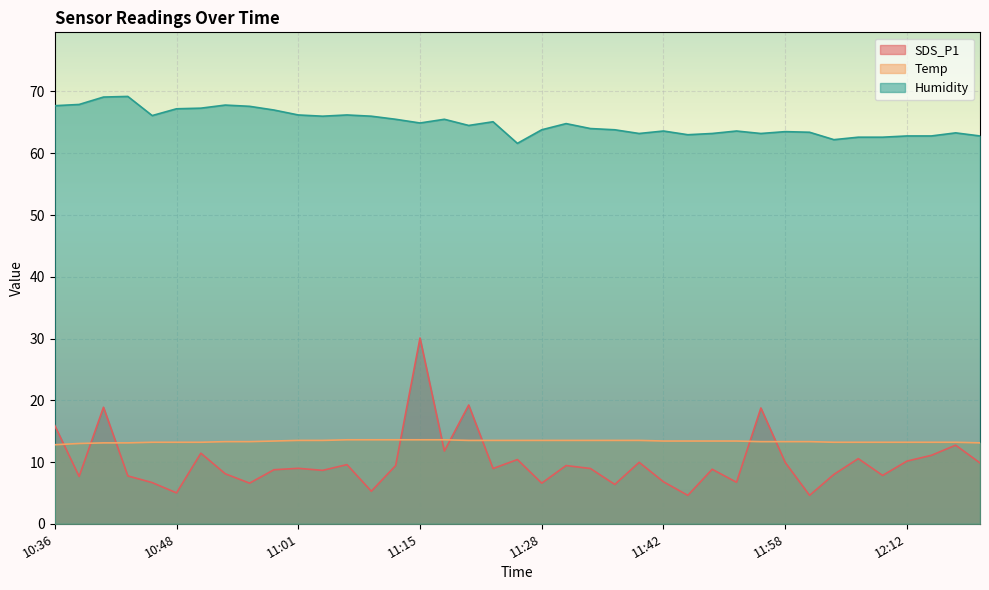

What is the average value of the Temp series?

13.3